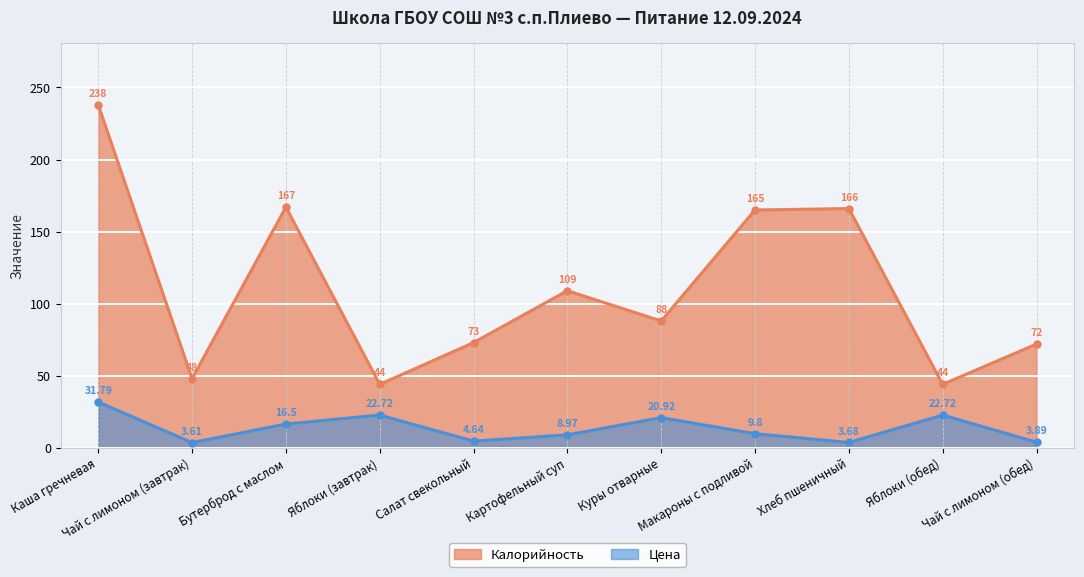

What are all the series names shown in the legend?

Калорийность, Цена